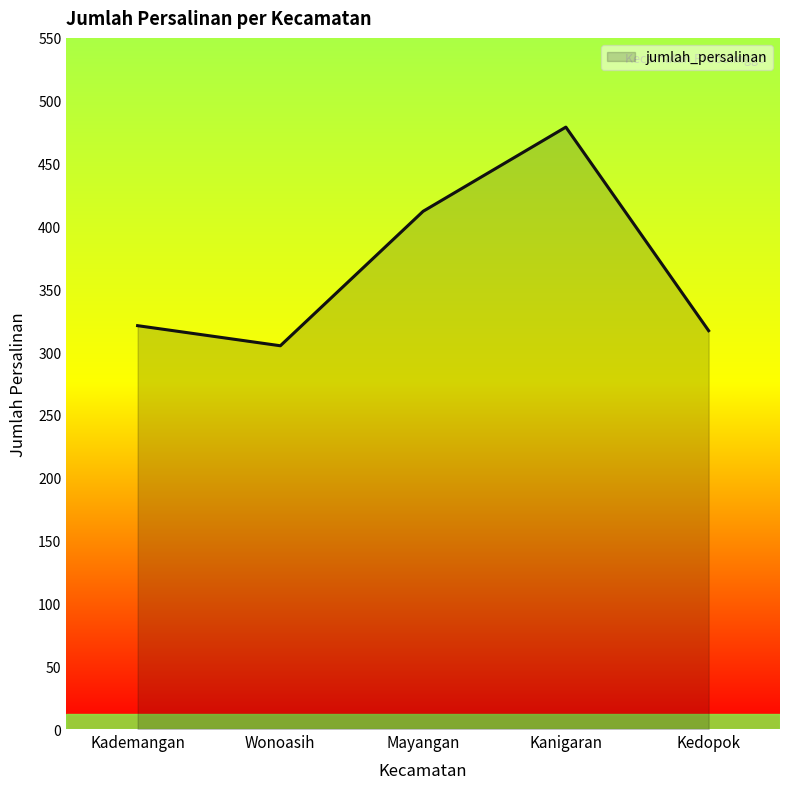

What is the difference between the values at Kedopok and Wonoasih?

12